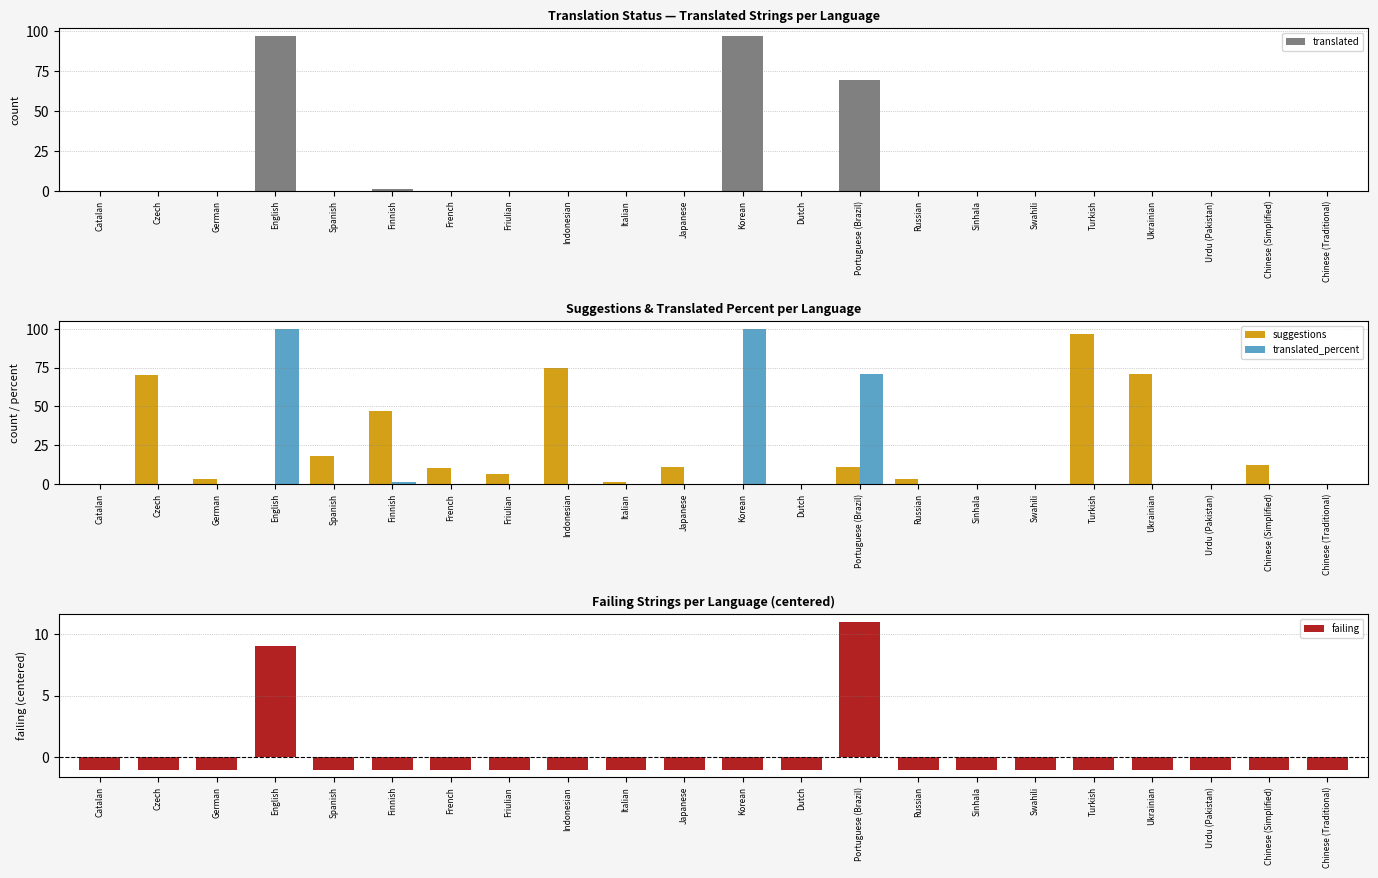

Is it true that suggestions equals 0.0 at English?

True